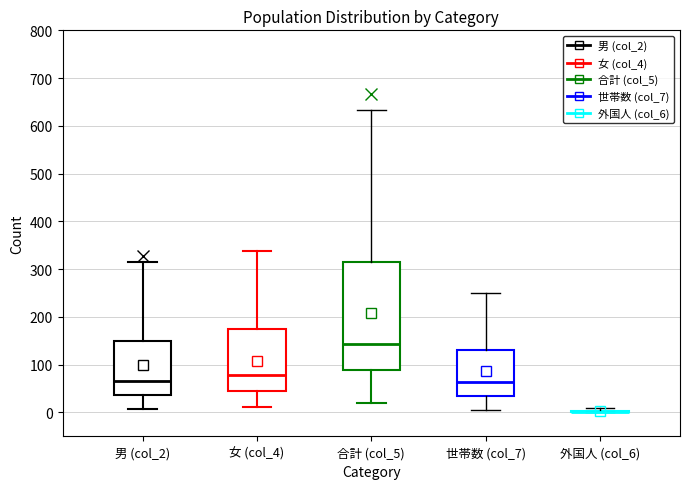

Reading left to right, transcribe this box plot: for each box, give where its median line is, the range the box spans, and where its two whiskers end, as read against the y-axis. The values are not printed on the chart, so give them approximately, as read against the axis.

男 (col_2): median 70, box 40 to 150, whiskers 10 to 320
女 (col_4): median 80, box 50 to 180, whiskers 10 to 340
合計 (col_5): median 140, box 90 to 310, whiskers 20 to 630
世帯数 (col_7): median 60, box 30 to 130, whiskers 10 to 250
外国人 (col_6): box collapsed to a line at 0, whiskers 0 to 10